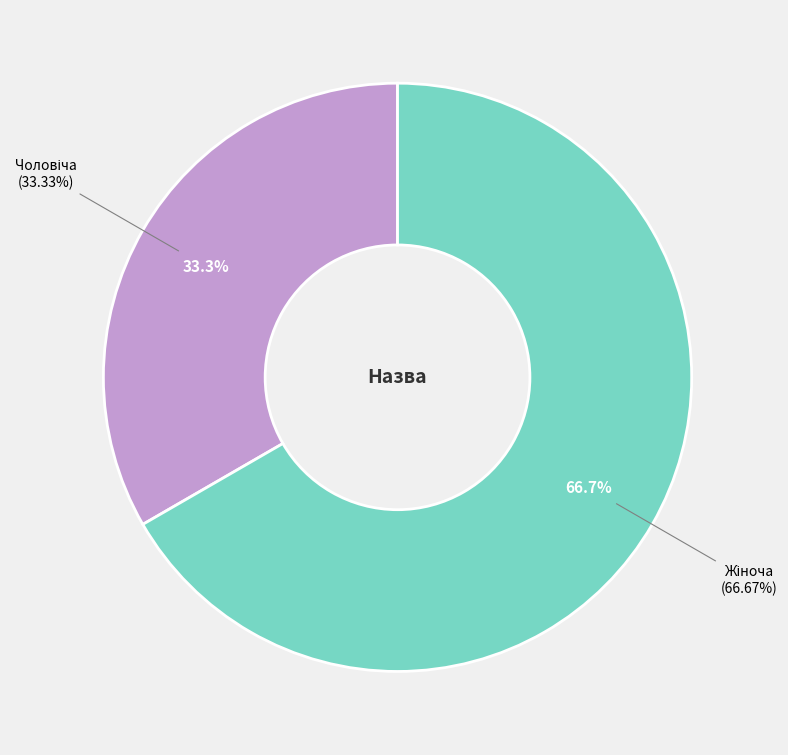

Count the number of slices in the pie.

2